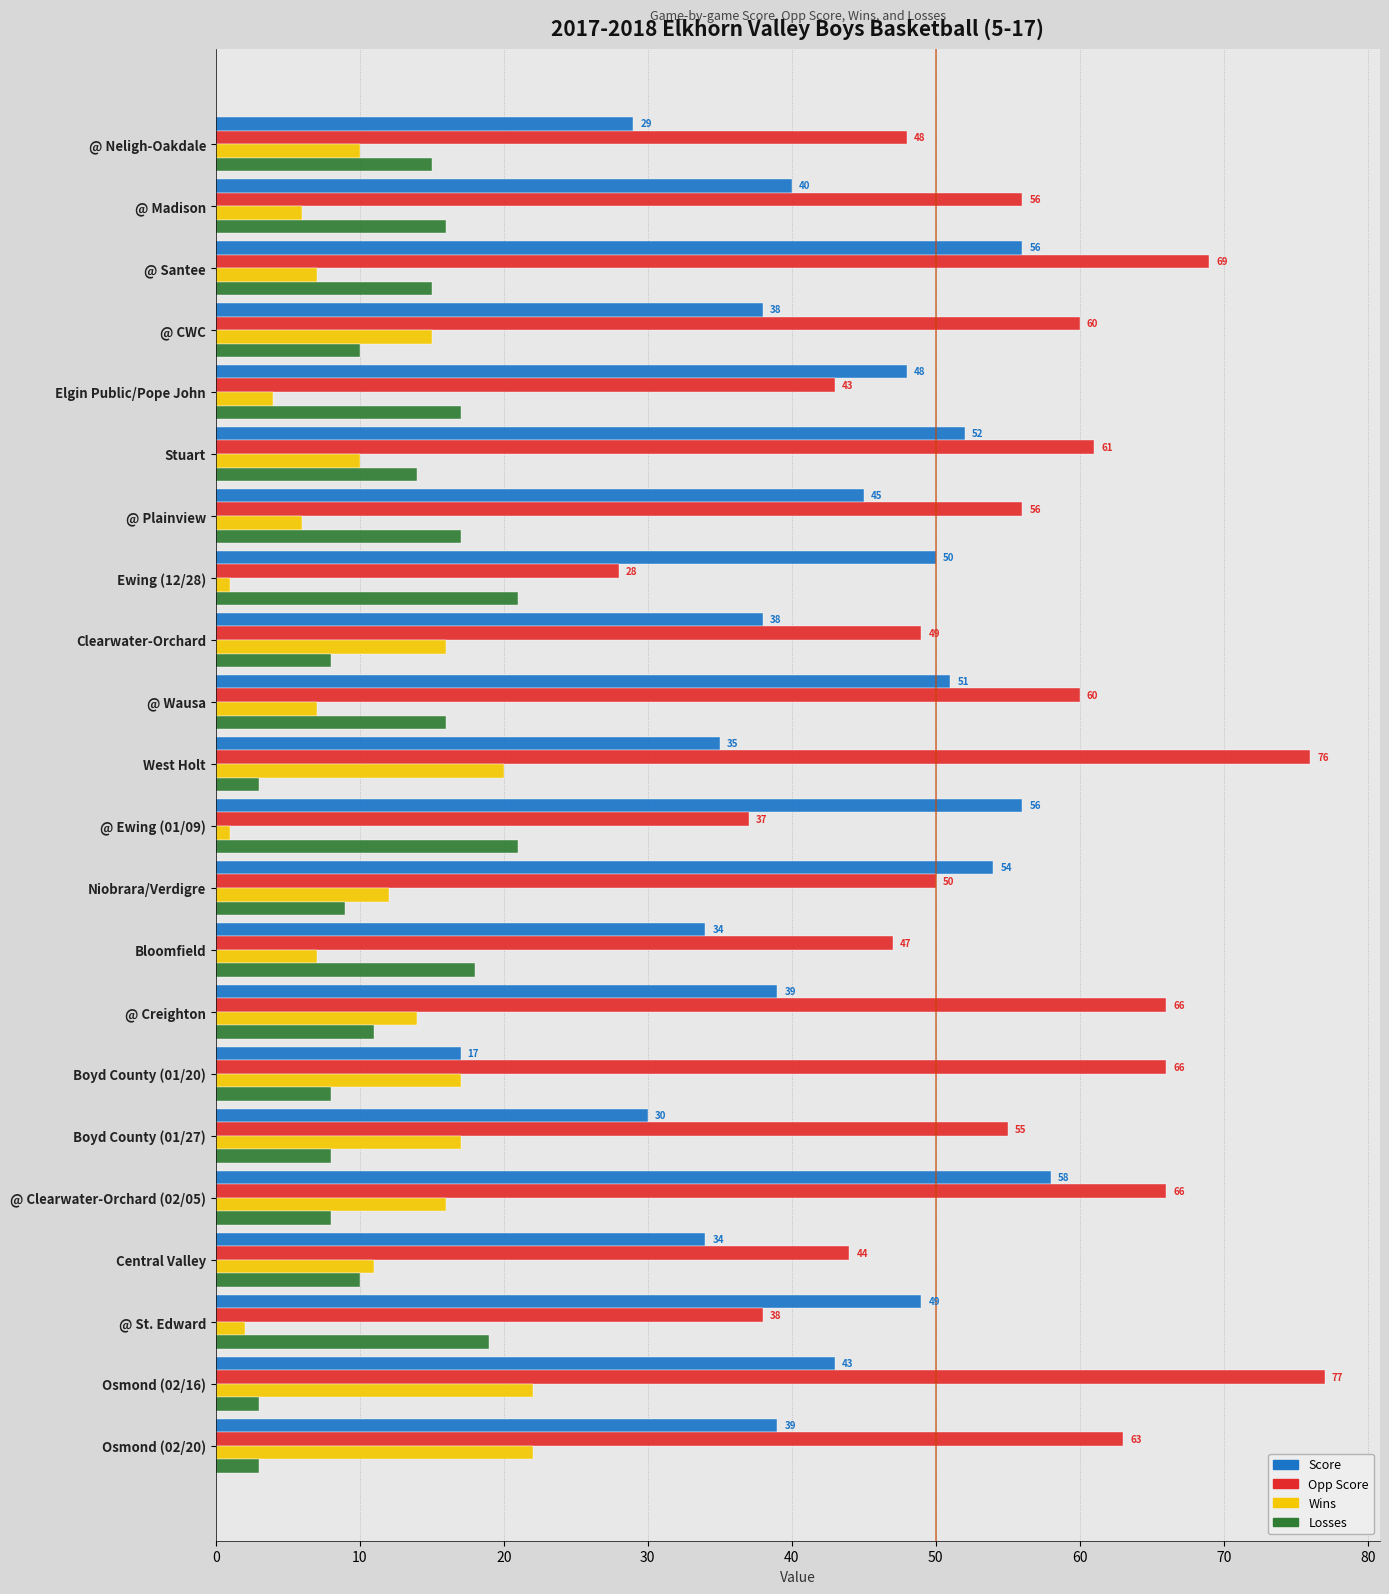

Count the number of data series in this chart.

4